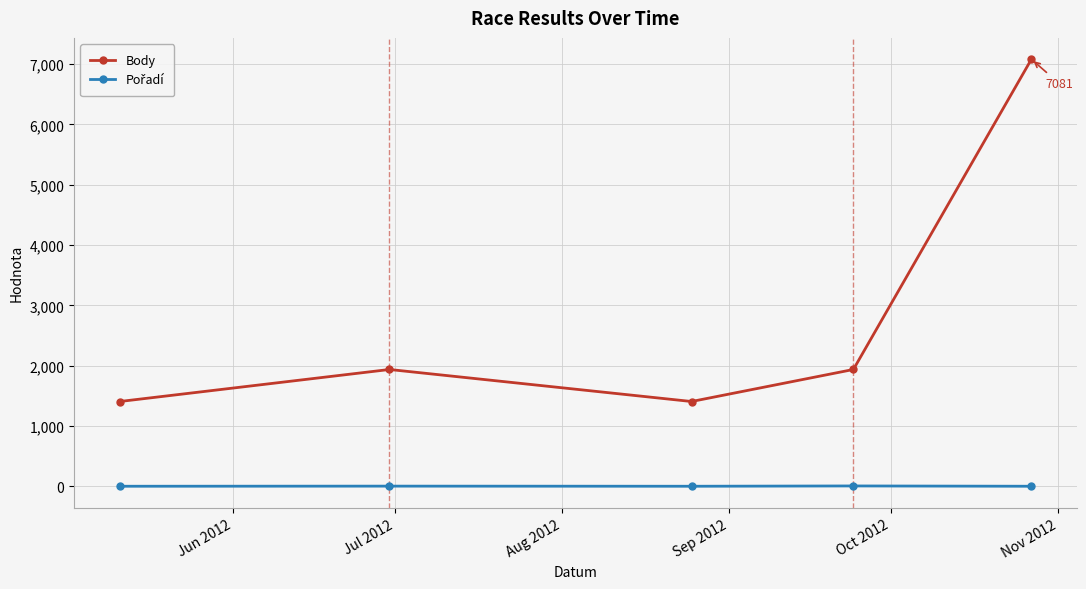

How many interior local peaks does the Body series have?

1